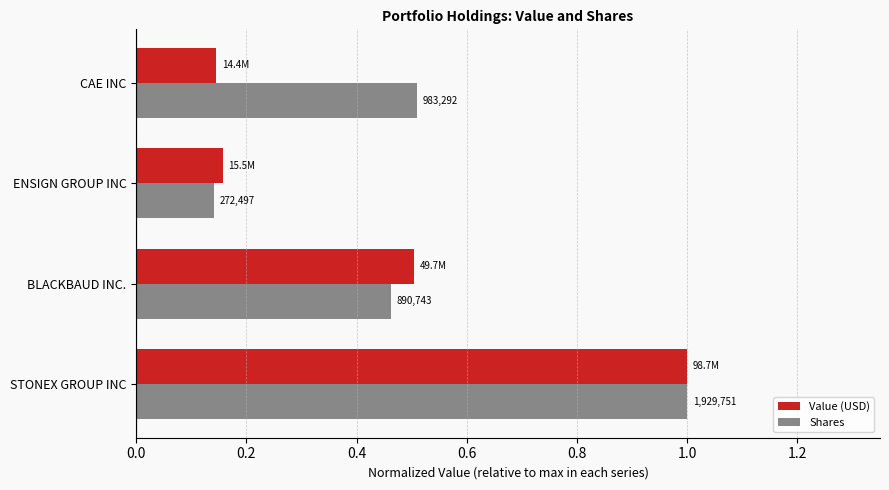

What is the maximum value shown in the chart?

1.0